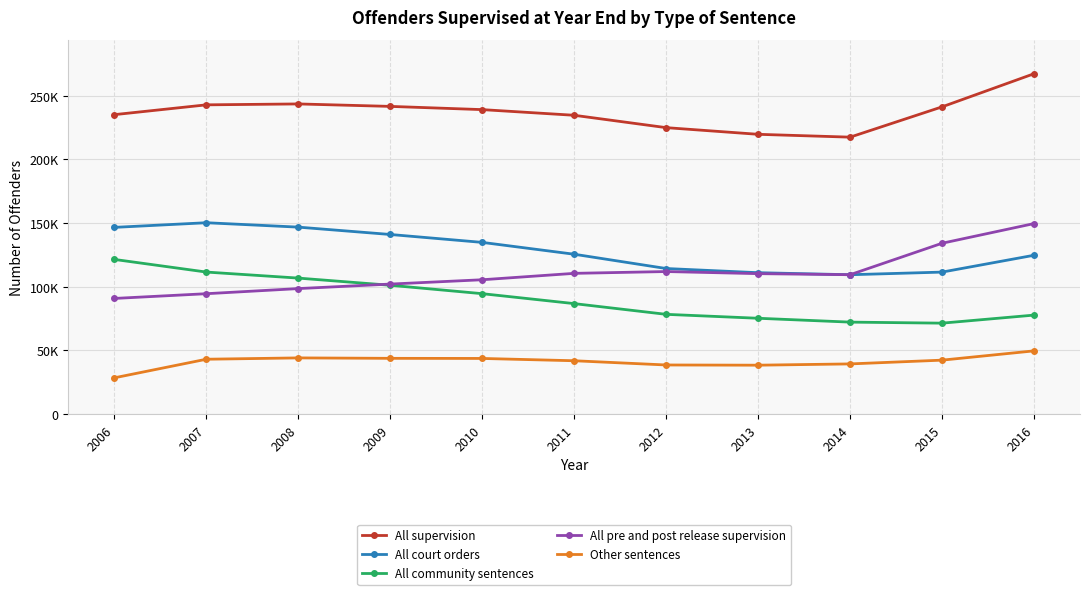

What are all the series names shown in the legend?

All supervision, All court orders, All community sentences, All pre and post release supervision, Other sentences